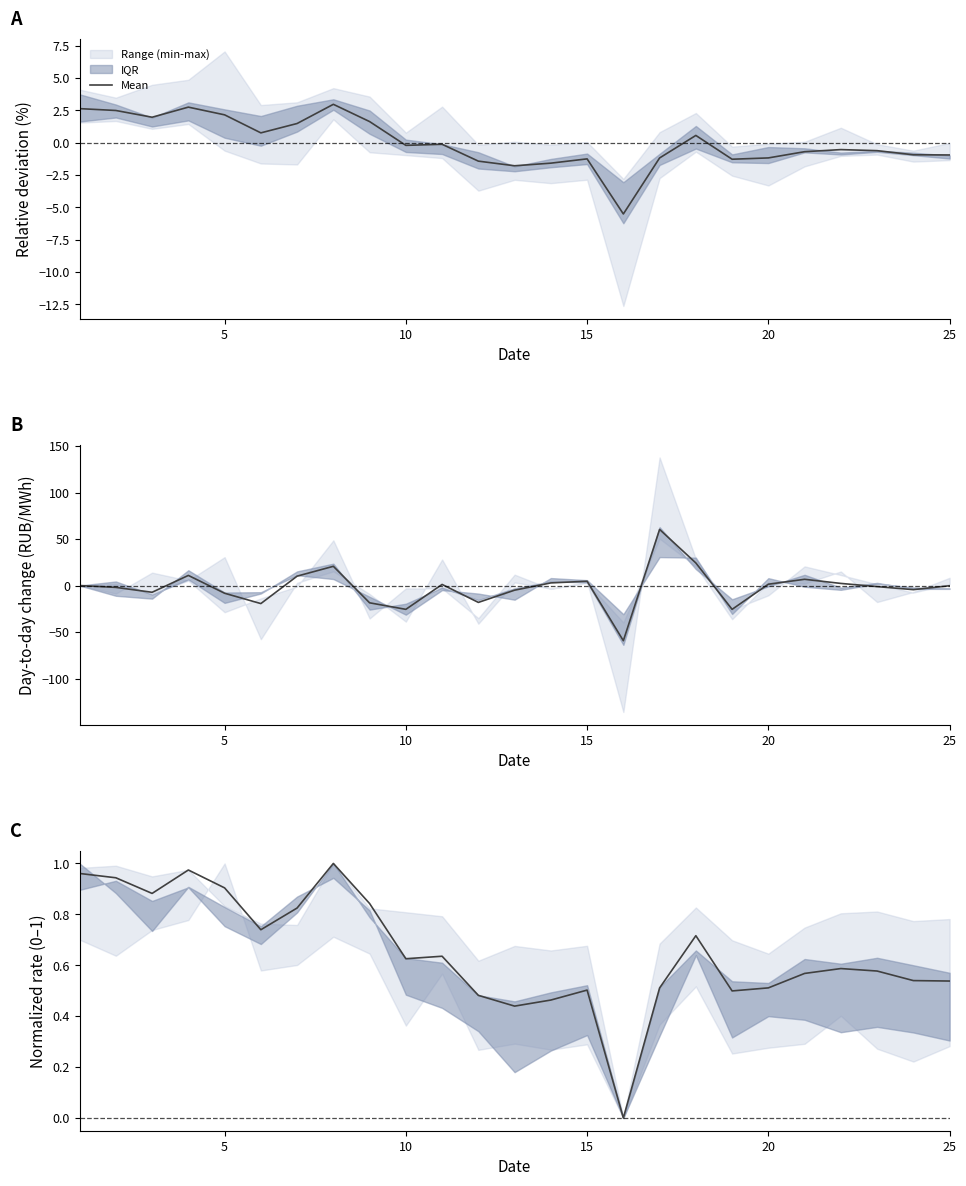

What is the difference between the maximum and minimum values?

1.0